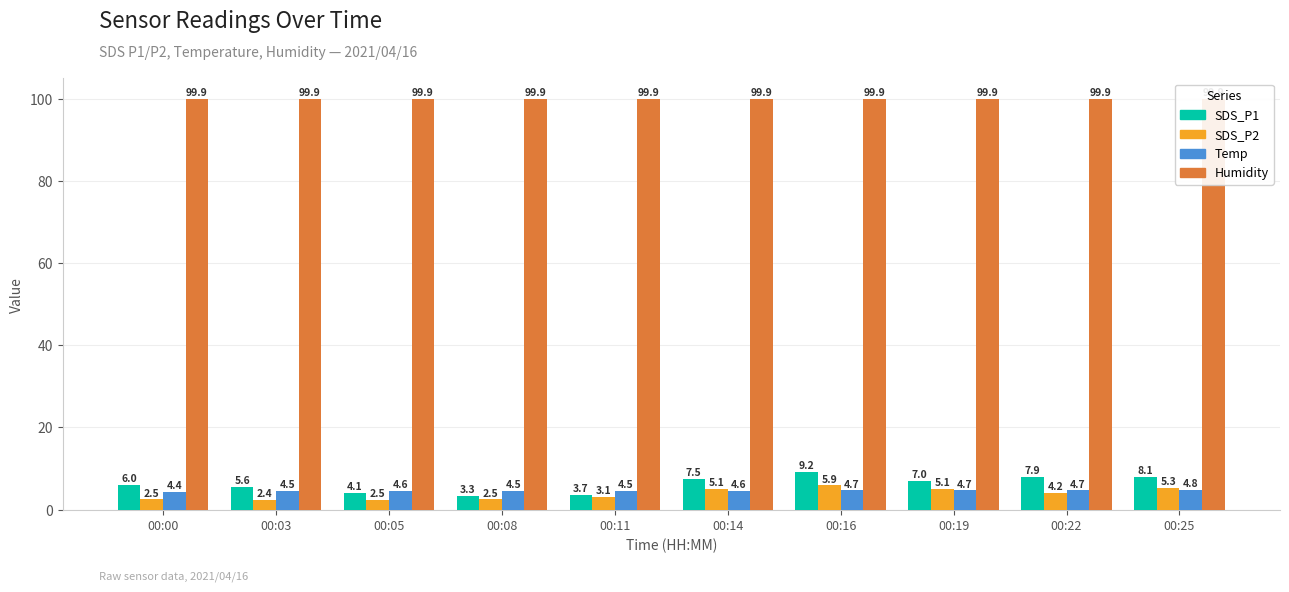

What is the minimum value for Temp?

4.4